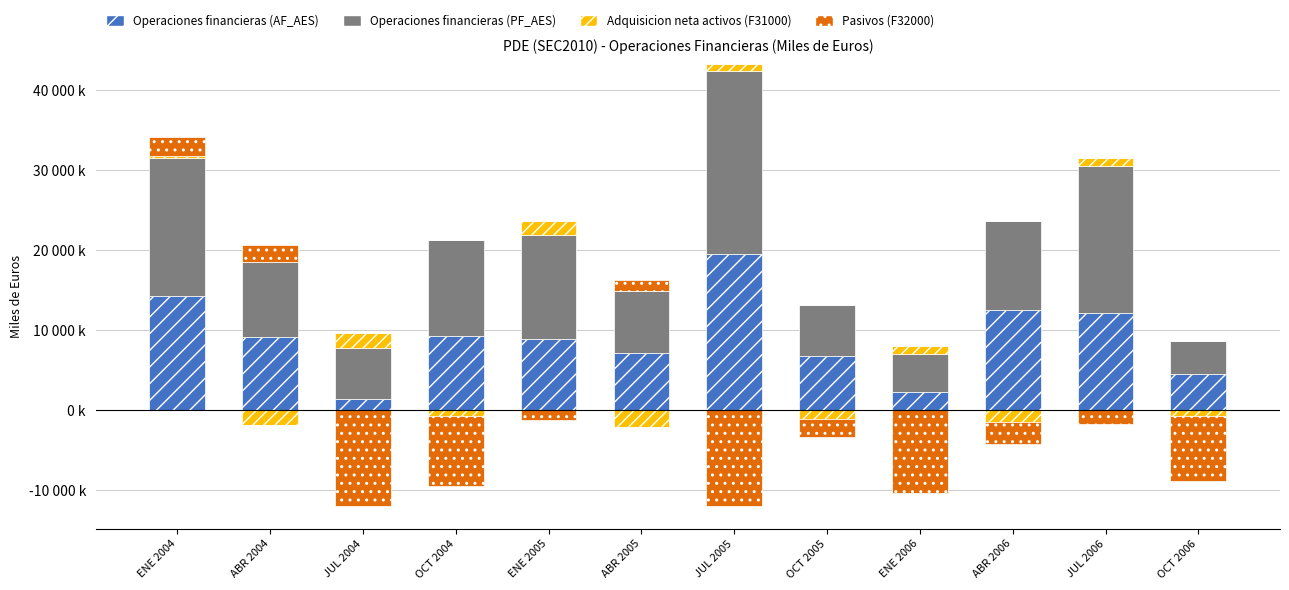

What is the difference between the maximum and minimum values in the Operaciones financieras (PF_AES) series?

18731791